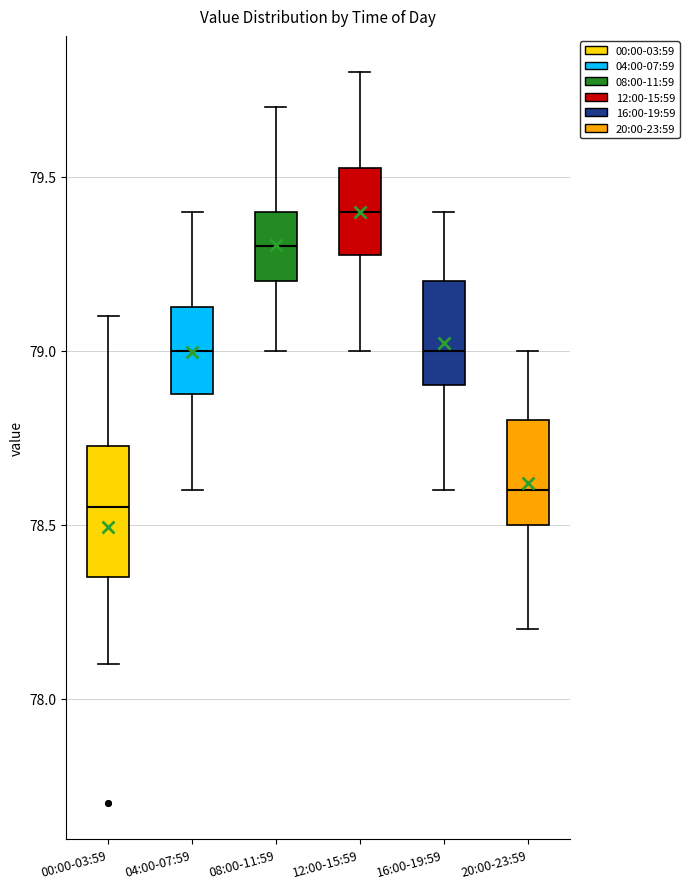

Which box's median line is the highest?

12:00-15:59